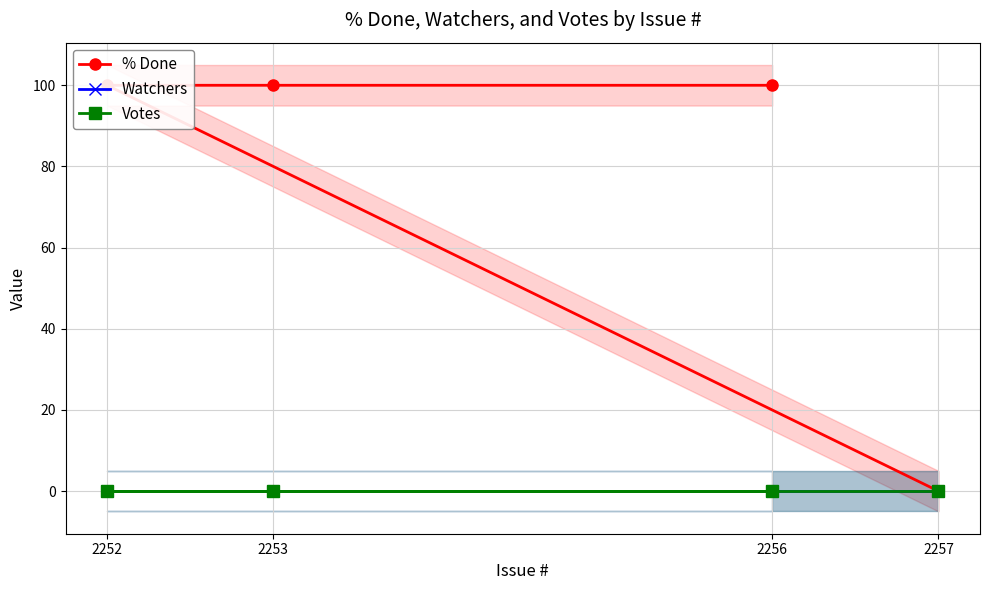

At how many categories does at least one series exceed 53?

3